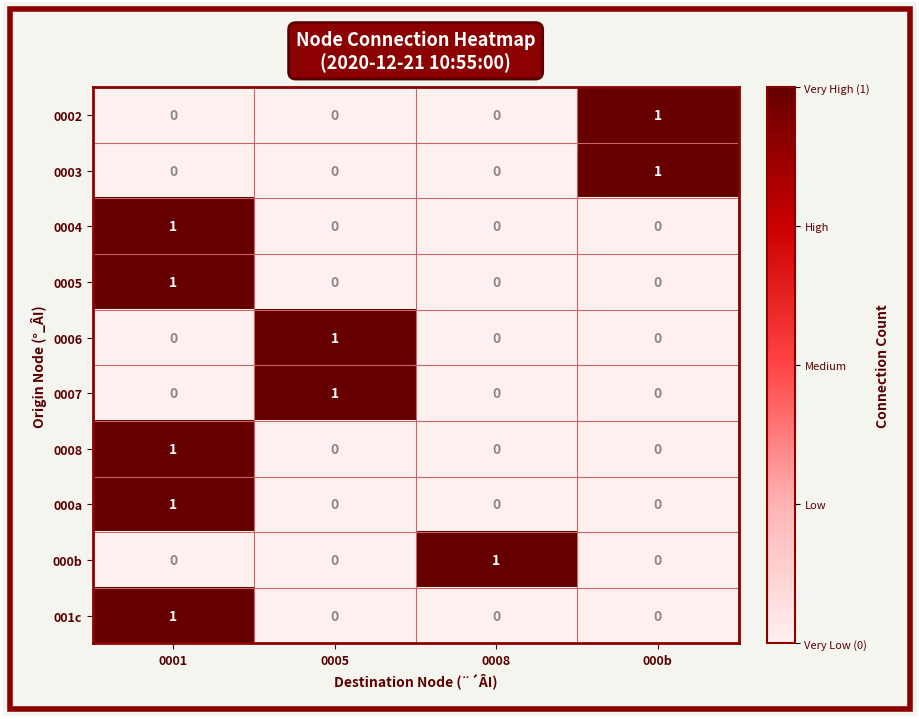

At which label does 0007 reach its peak?

0005